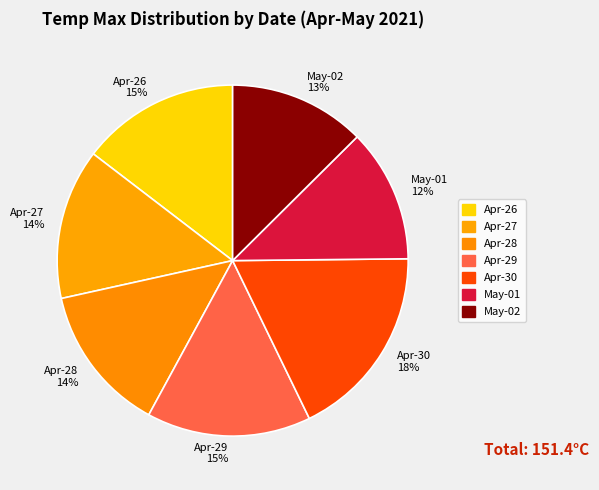

The May-02 slice represents 13% of the pie. True or false?

True